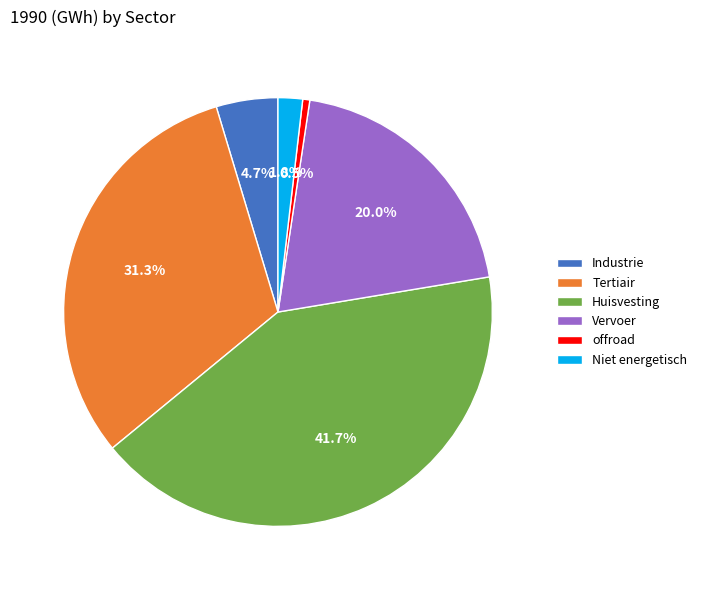

To the nearest percent, what portion does Tertiair represent?

31%